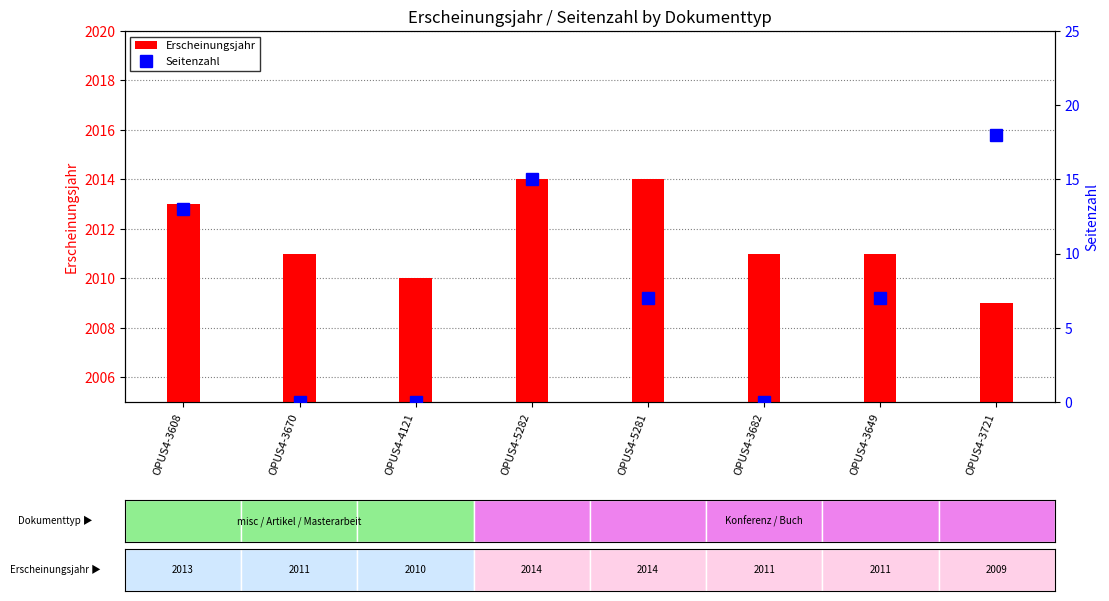

What is the label of the 4th bar from the right?

OPUS4-5281